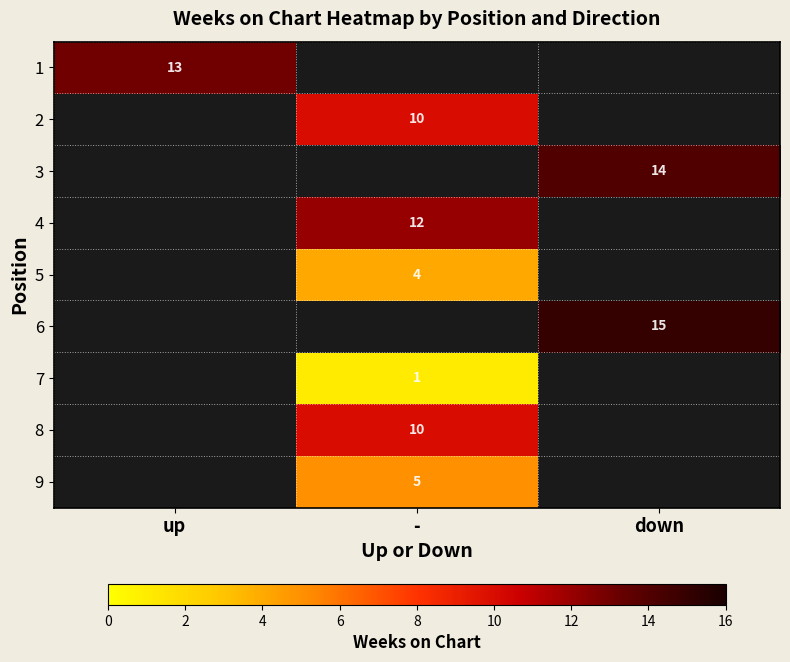

At how many categories does at least one series exceed 8?

3